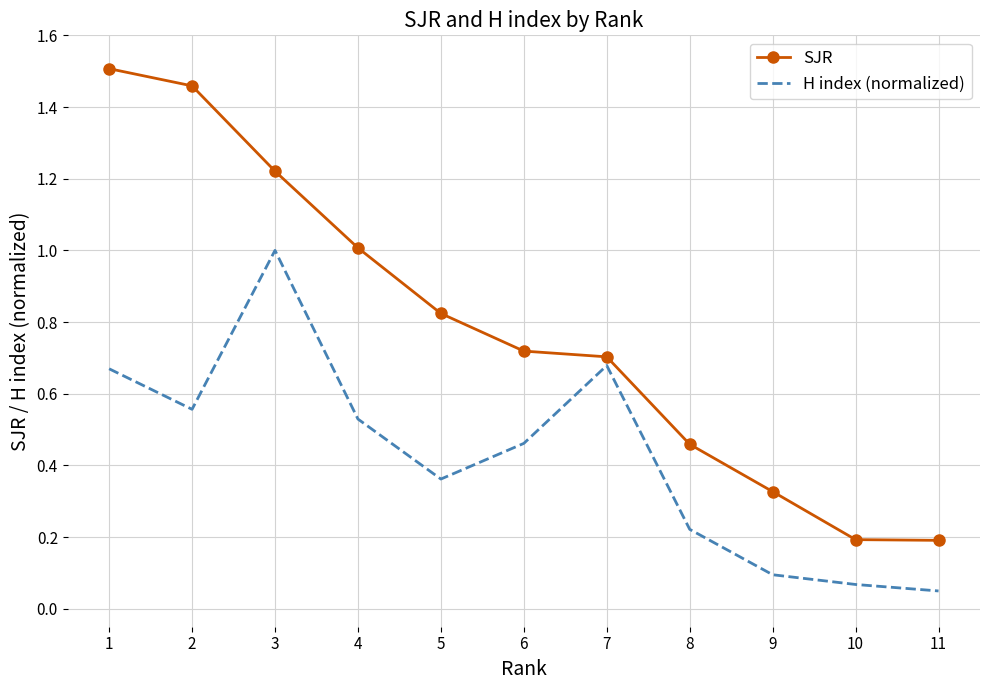

Which series has the largest total across all categories?

SJR